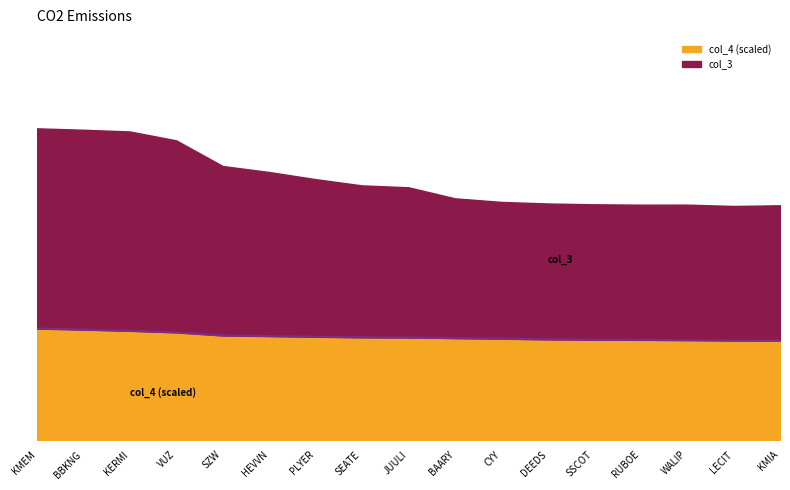

What is the minimum value shown in the chart?

12.5